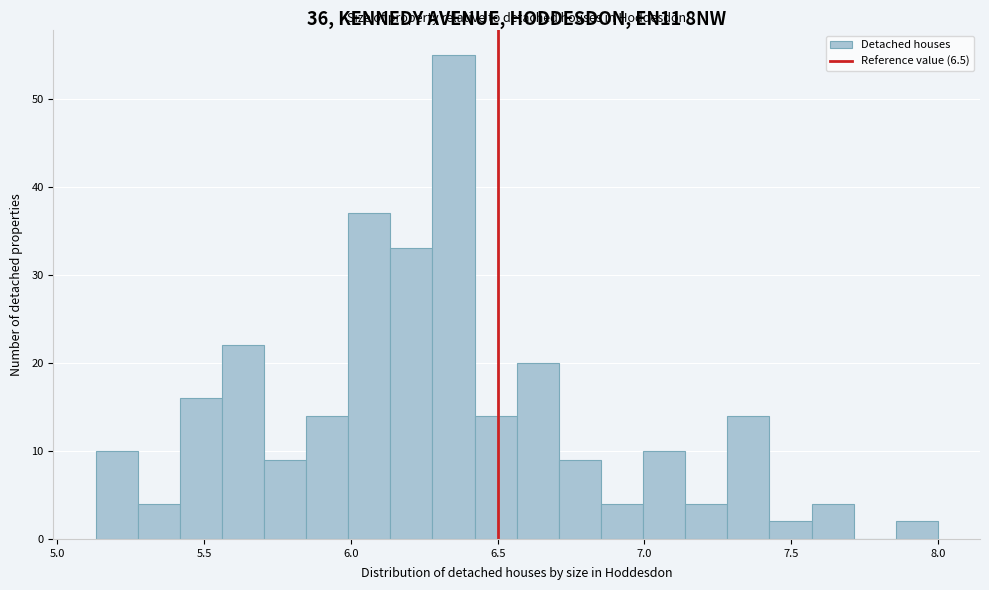

Read against the x-axis, roughly where is the centre of the tallest bar?

6.35